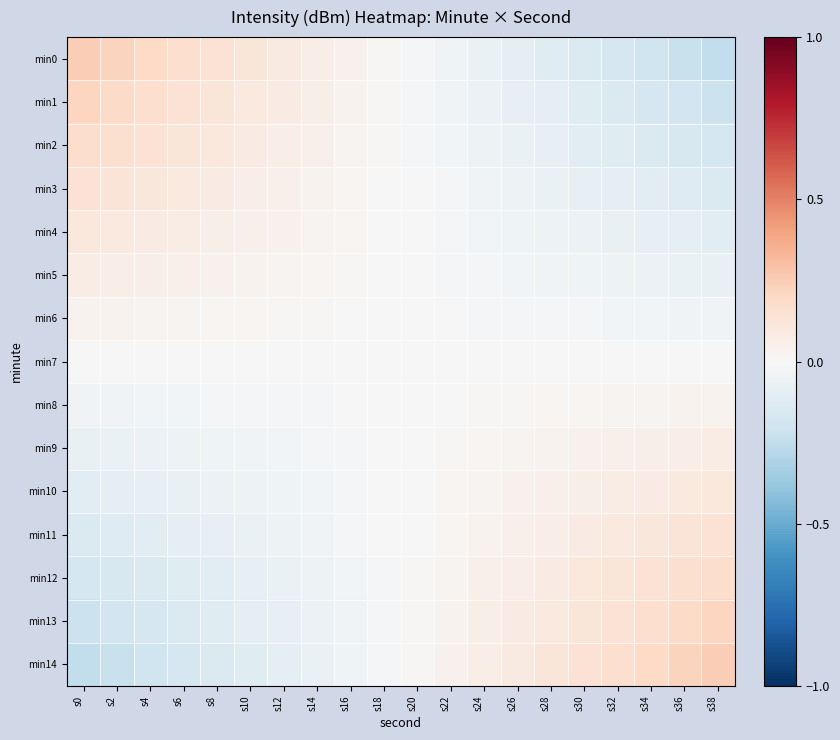

Which series has the widest spread of values?

min0